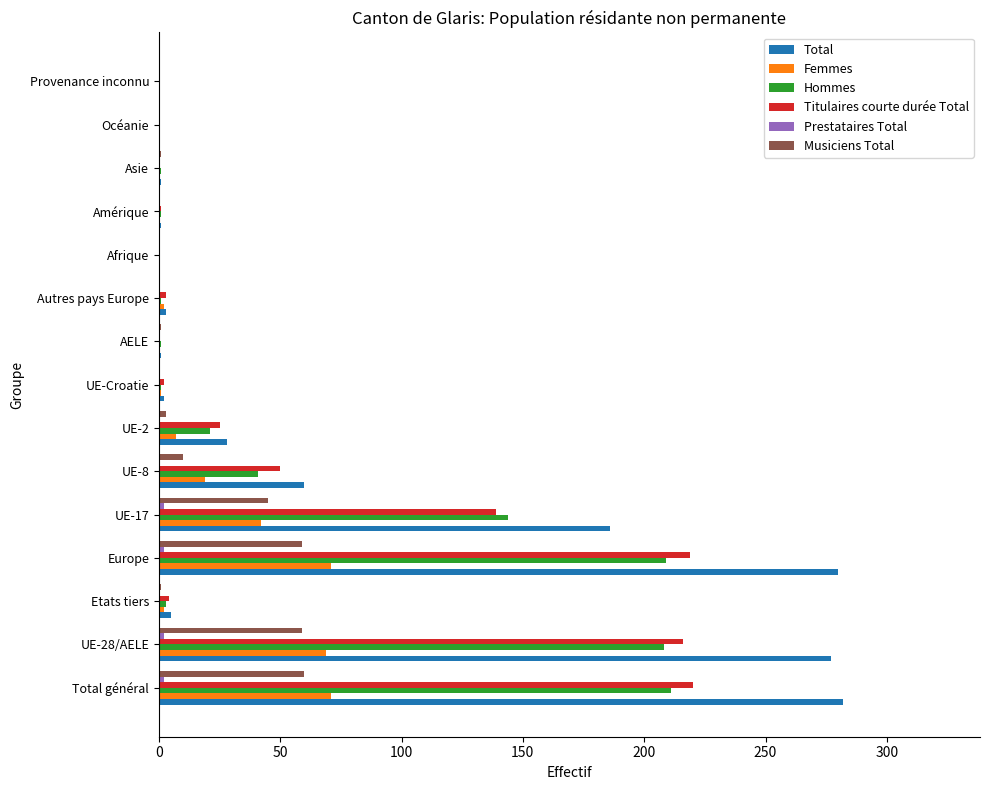

What is the greatest value displayed?

282